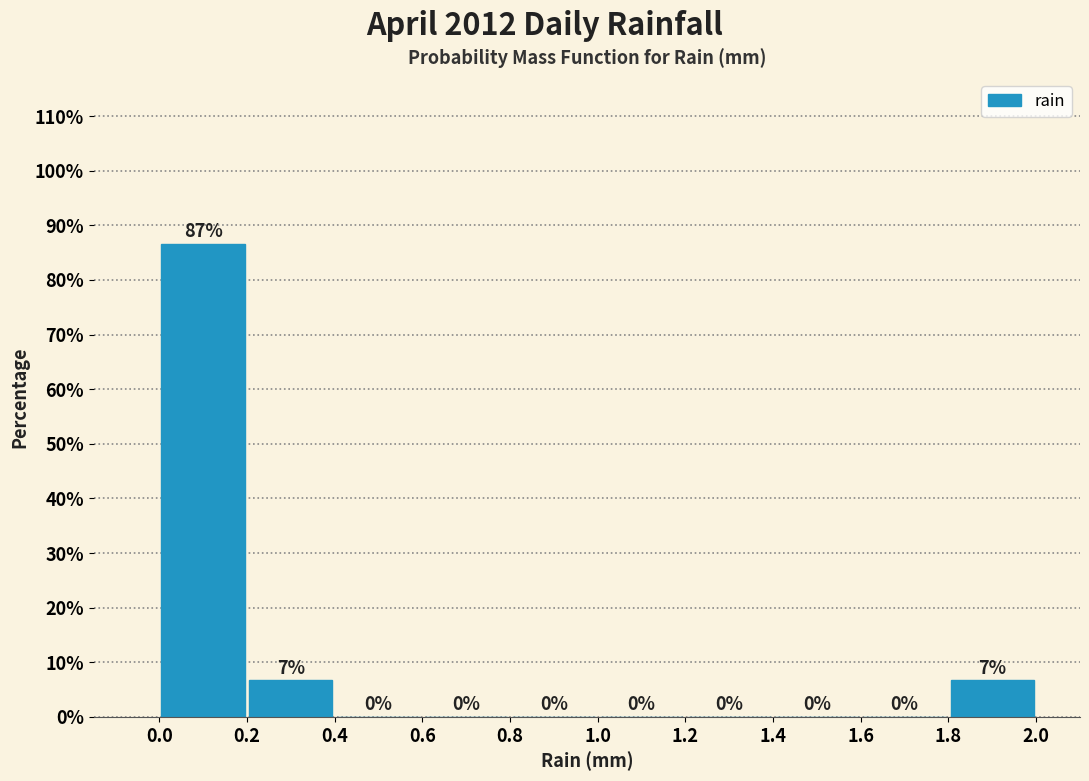

Over which range of the x-axis is the bar tallest?

0.0 to 0.2